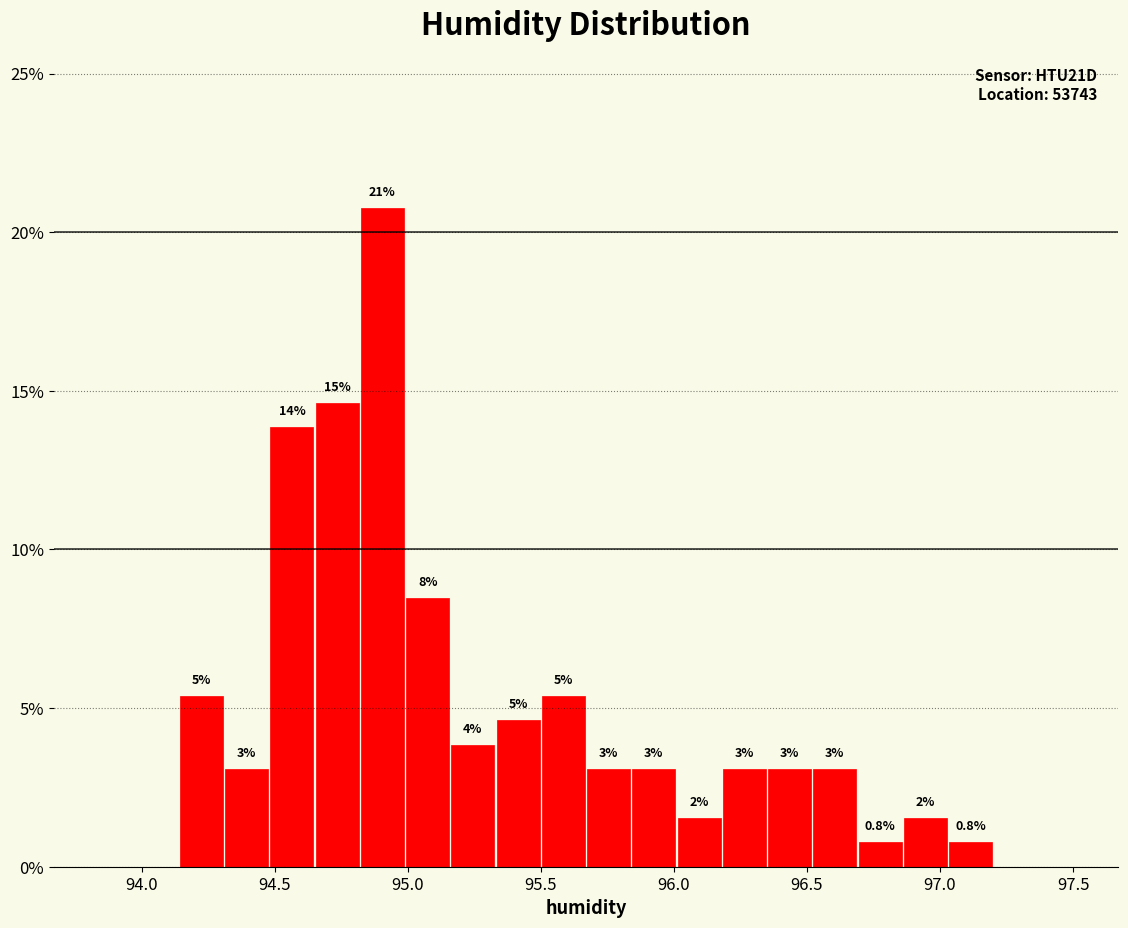

Around what value on the x-axis is the tallest bar? Give the approximate position of its centre, as read against the axis.

94.90